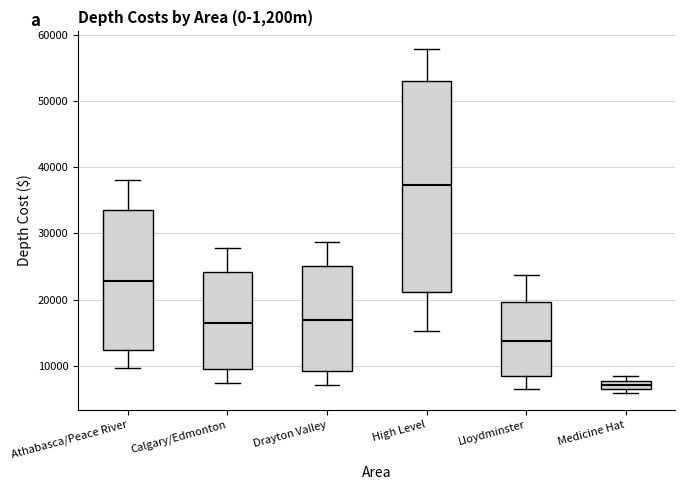

Which box's median line is the lowest?

Medicine Hat